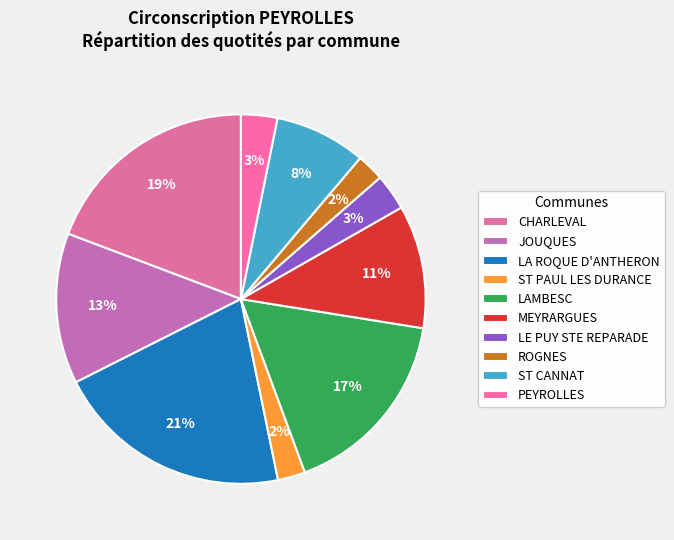

Count the number of slices in the pie.

10